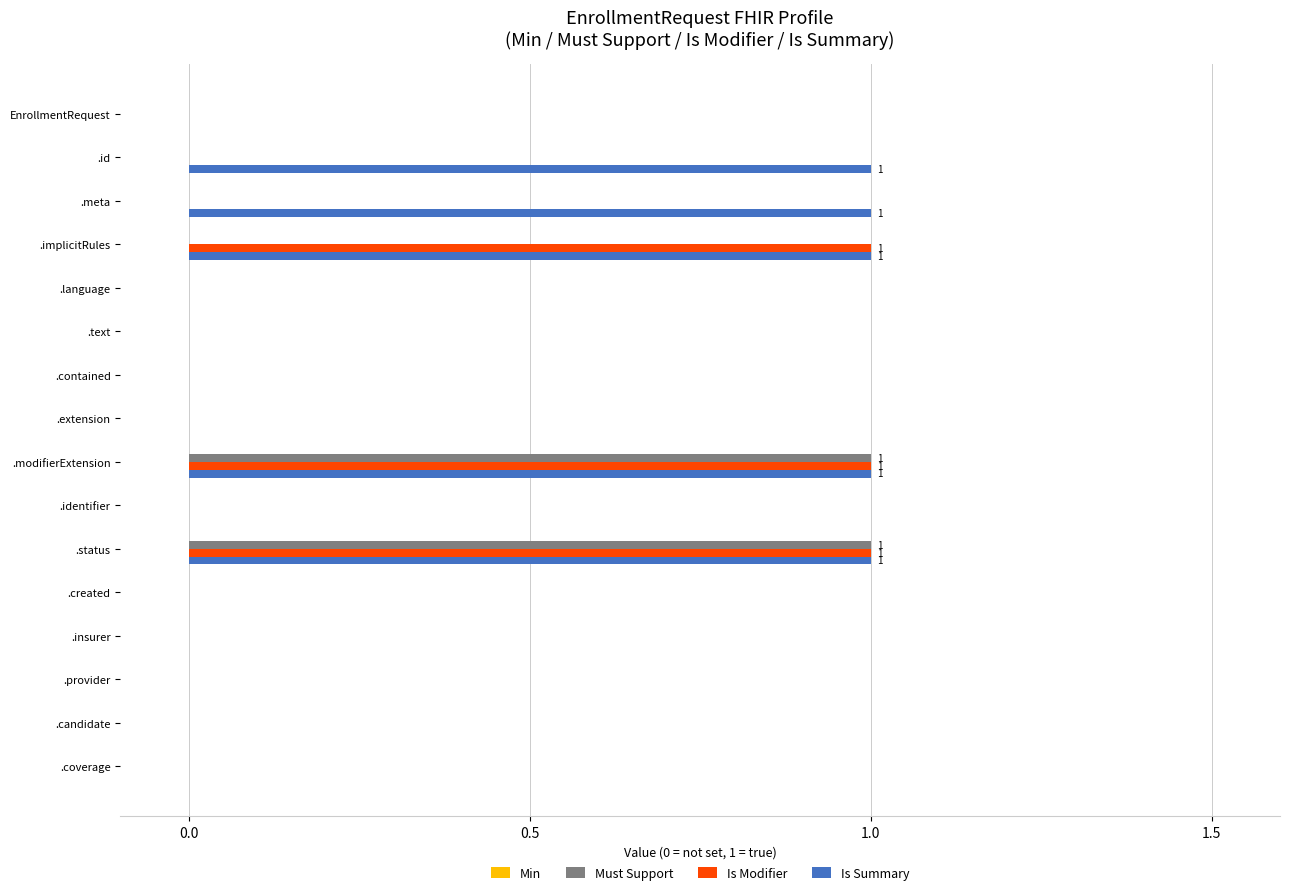

The Is Summary series shows 0 at .provider. True or false?

True